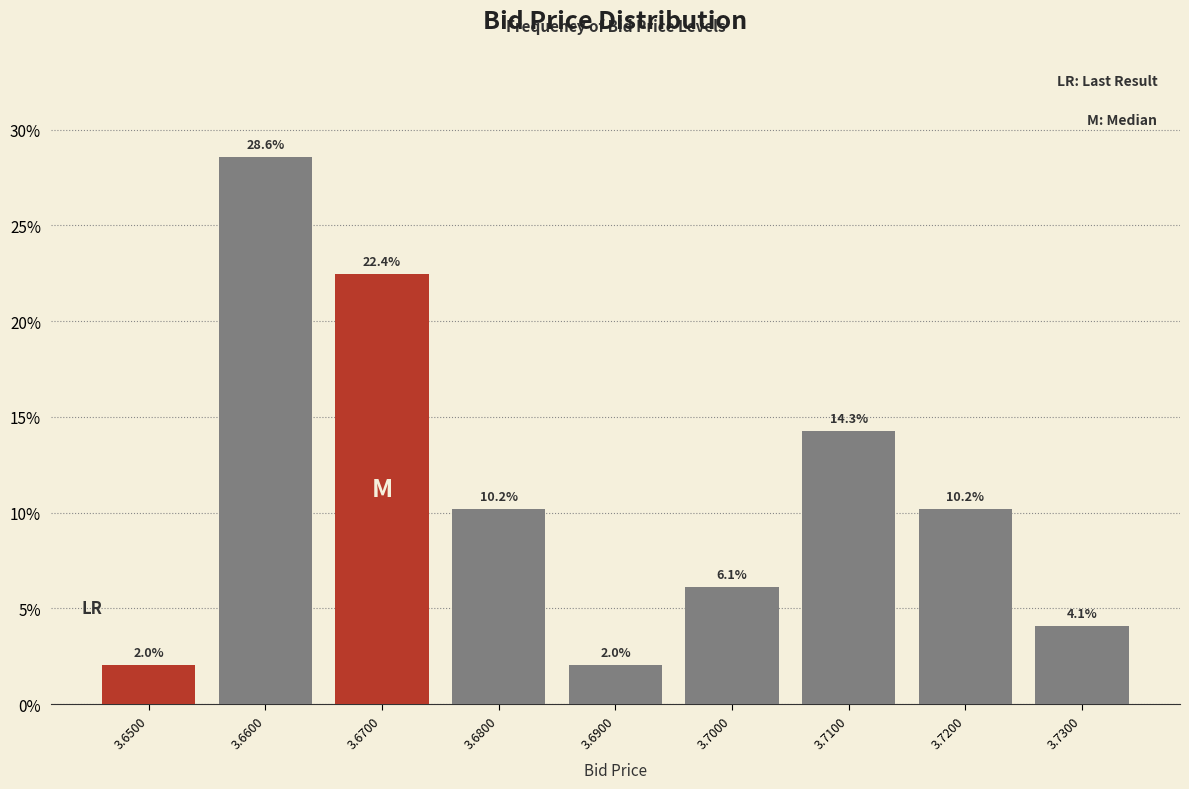

Reading left to right, transcribe all the data shown in this chart.

2.0	28.6	22.4	10.2	2.0	6.1	14.3	10.2	4.1